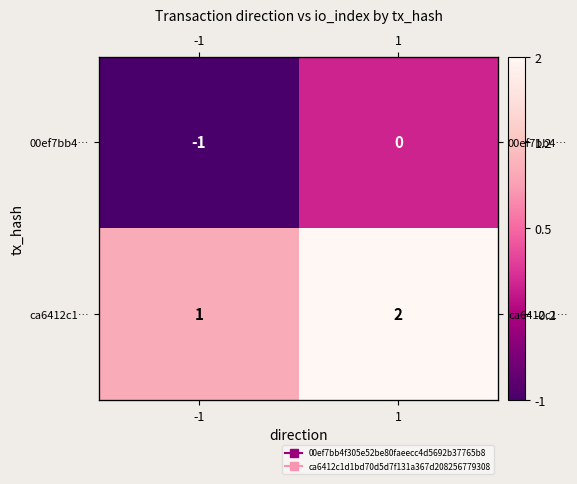

Which category has the highest value across all series?

1